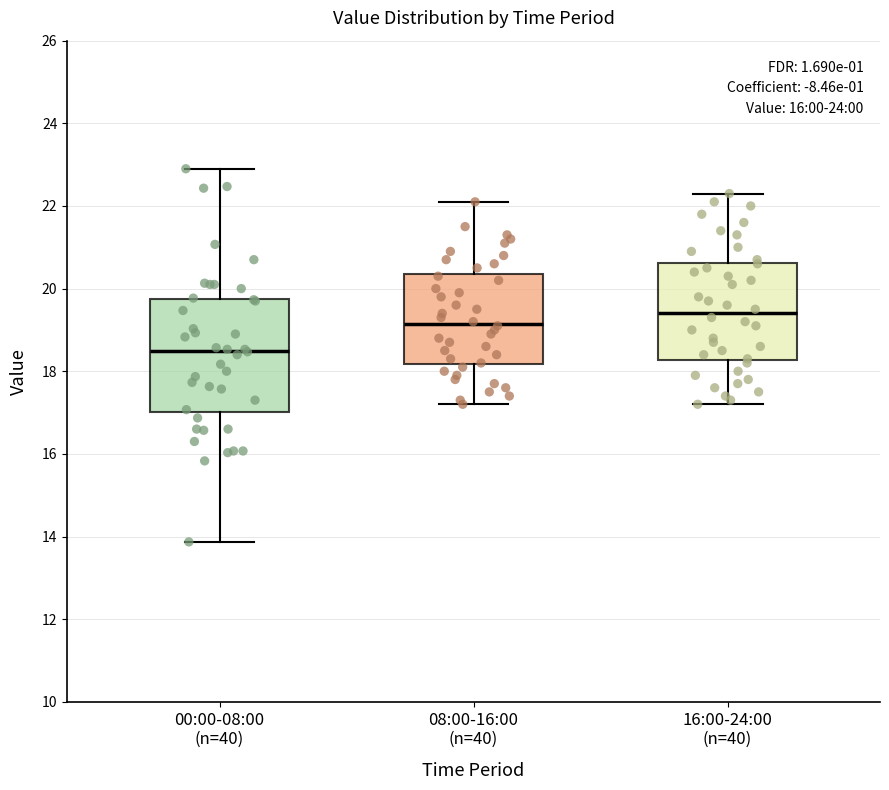

Where does the median line of the box for 08:00-16:00 (n=40) sit on the y-axis? The values are not printed on the chart, so give them approximately, as read against the axis.

19.2